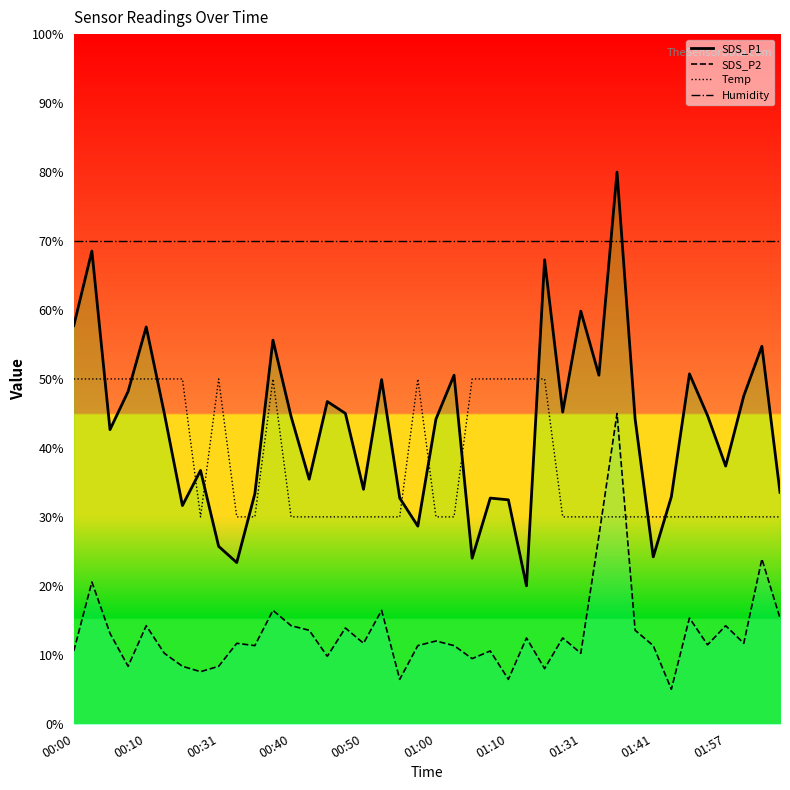

True or false: SDS_P2 has more than 2 points higher than both neighbors.

True